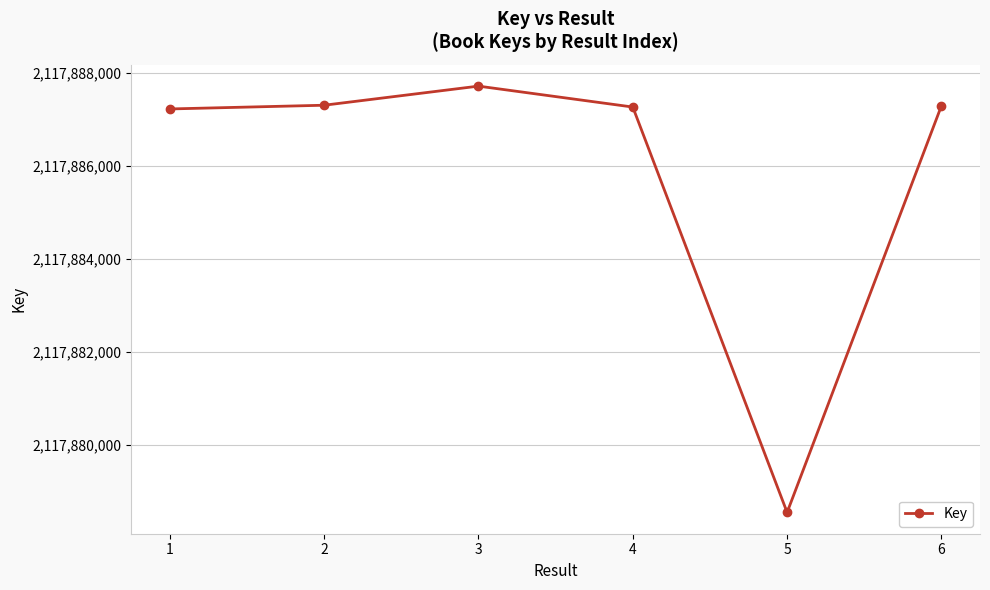

The value at 6 is 2801599209. True or false?

False